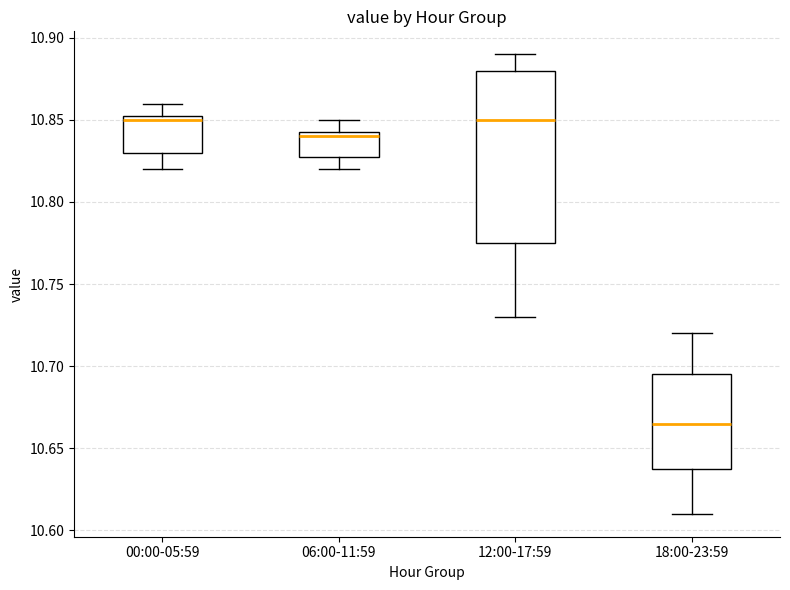

Which box is the tallest, from its lower edge to its upper edge?

12:00-17:59